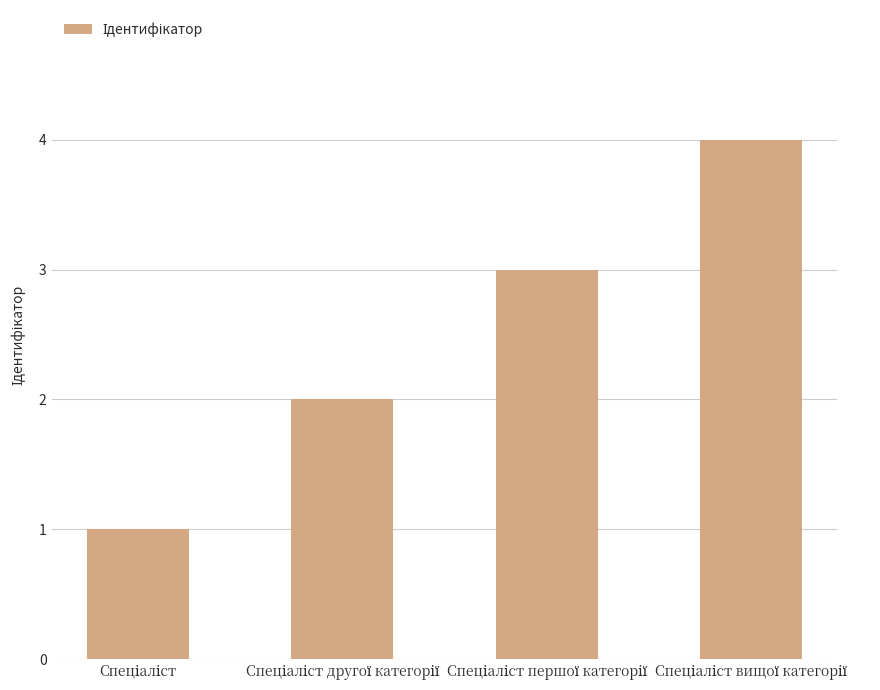

What is the sum of all values?

10